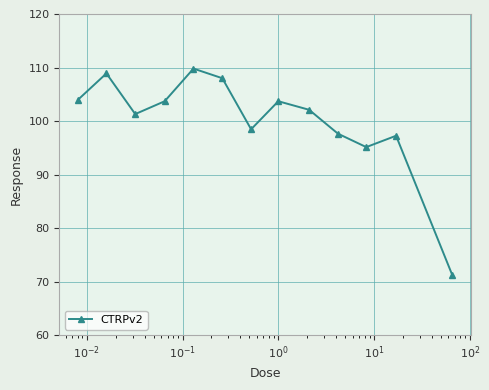

True or false: there are more than 2 points higher than both neighbors.

True